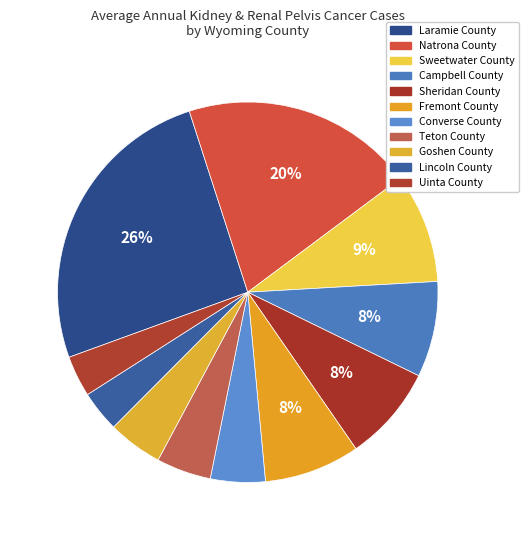

Do Lincoln County and Laramie County together represent more than half of the pie?

No